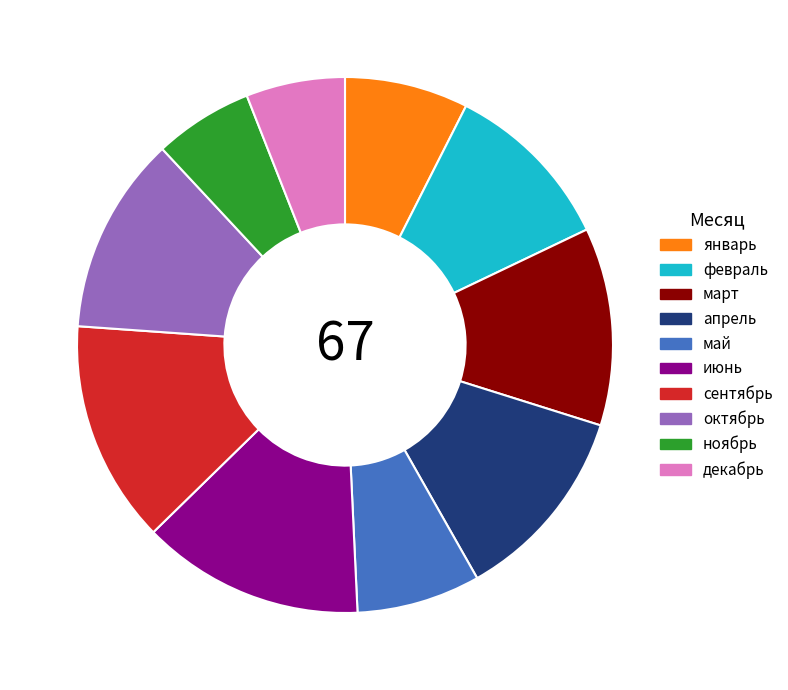

What is the ratio of the value at декабрь to the value at май?

0.8